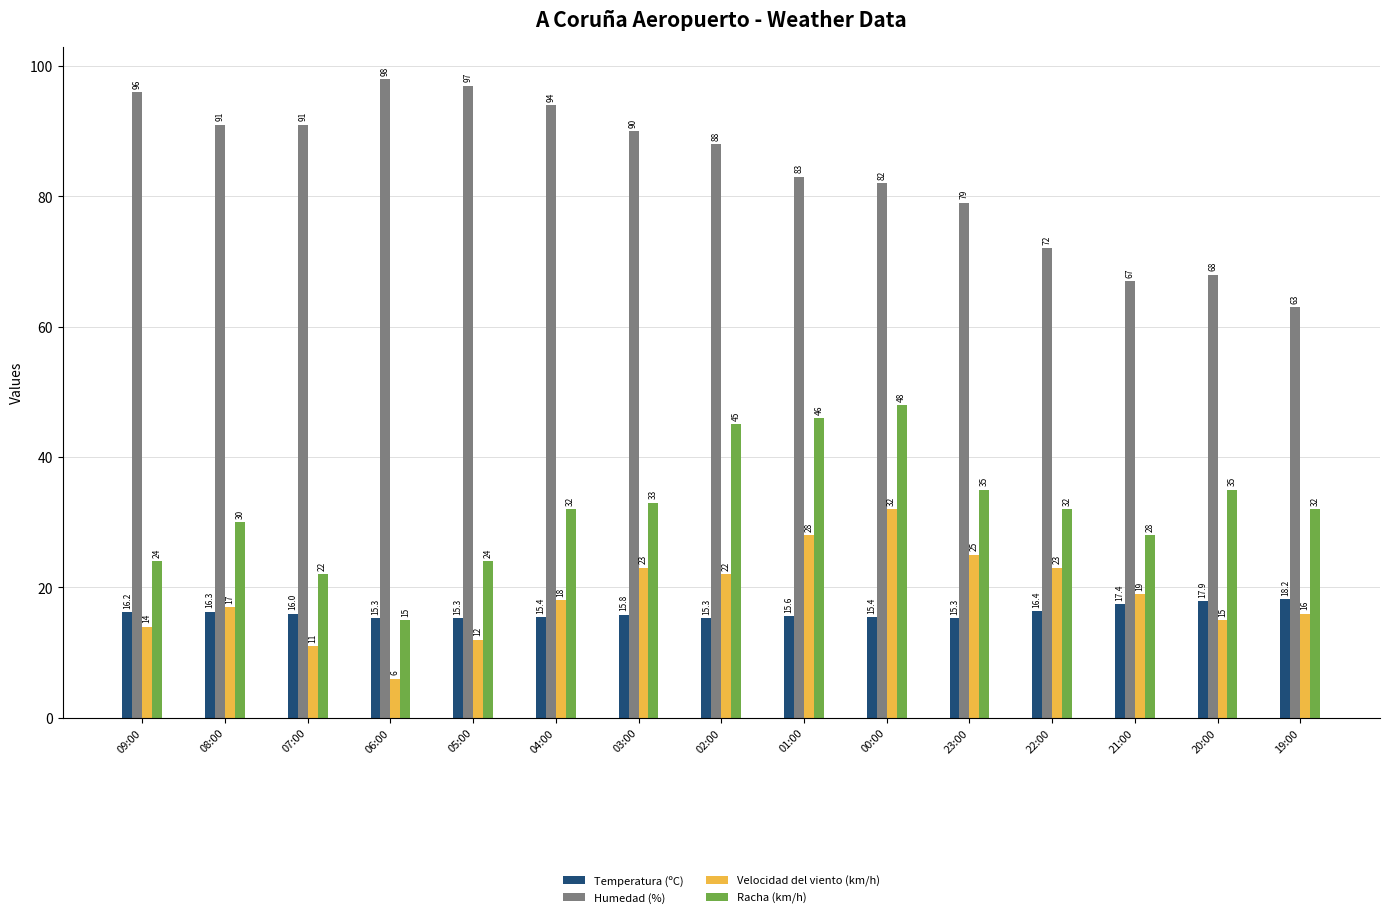

Is the value of Humedad (%) at 08:00 greater than the value of Velocidad del viento (km/h) at 20:00?

Yes